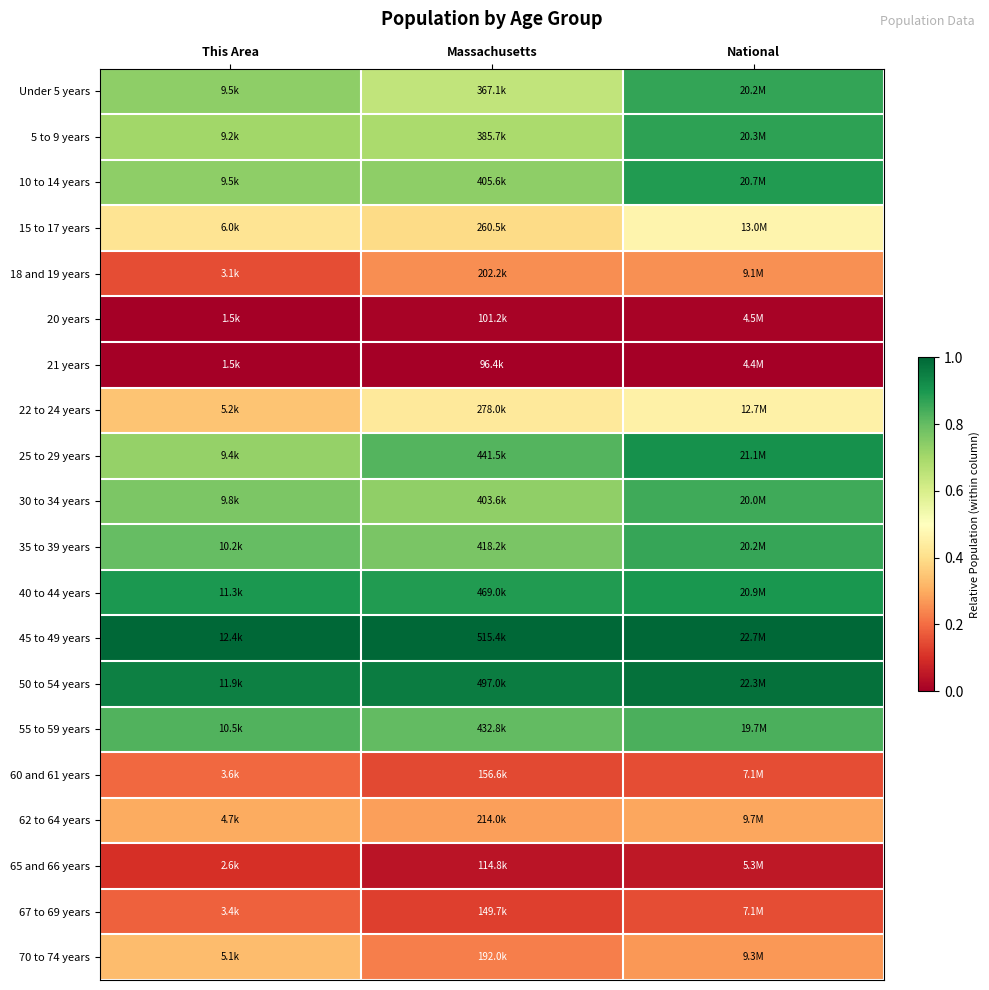

Reading left to right, extract all data points from this chart.

Under 5 years: This Area=0.7	Massachusetts=0.6	National=0.9
5 to 9 years: This Area=0.7	Massachusetts=0.7	National=0.9
10 to 14 years: This Area=0.7	Massachusetts=0.7	National=0.9
15 to 17 years: This Area=0.4	Massachusetts=0.4	National=0.5
18 and 19 years: This Area=0.2	Massachusetts=0.3	National=0.3
20 years: This Area=0.0	Massachusetts=0.0	National=0.0
21 years: This Area=0.0	Massachusetts=0.0	National=0.0
22 to 24 years: This Area=0.3	Massachusetts=0.4	National=0.5
25 to 29 years: This Area=0.7	Massachusetts=0.8	National=0.9
30 to 34 years: This Area=0.8	Massachusetts=0.7	National=0.9
35 to 39 years: This Area=0.8	Massachusetts=0.8	National=0.9
40 to 44 years: This Area=0.9	Massachusetts=0.9	National=0.9
45 to 49 years: This Area=1.0	Massachusetts=1.0	National=1.0
50 to 54 years: This Area=0.9	Massachusetts=1.0	National=1.0
55 to 59 years: This Area=0.8	Massachusetts=0.8	National=0.8
60 and 61 years: This Area=0.2	Massachusetts=0.1	National=0.2
62 to 64 years: This Area=0.3	Massachusetts=0.3	National=0.3
65 and 66 years: This Area=0.1	Massachusetts=0.0	National=0.1
67 to 69 years: This Area=0.2	Massachusetts=0.1	National=0.2
70 to 74 years: This Area=0.3	Massachusetts=0.2	National=0.3